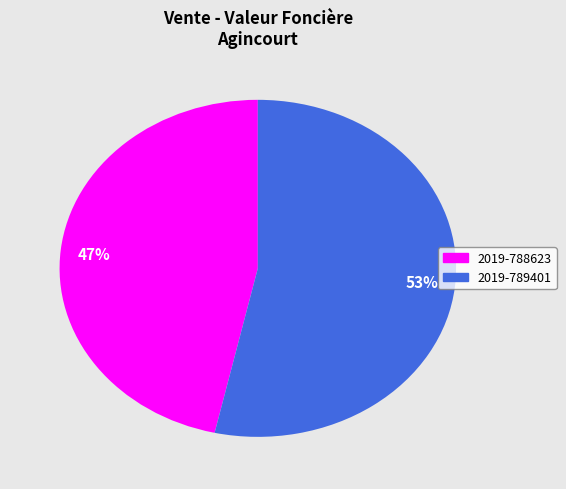

Is there a majority slice in this chart?

Yes